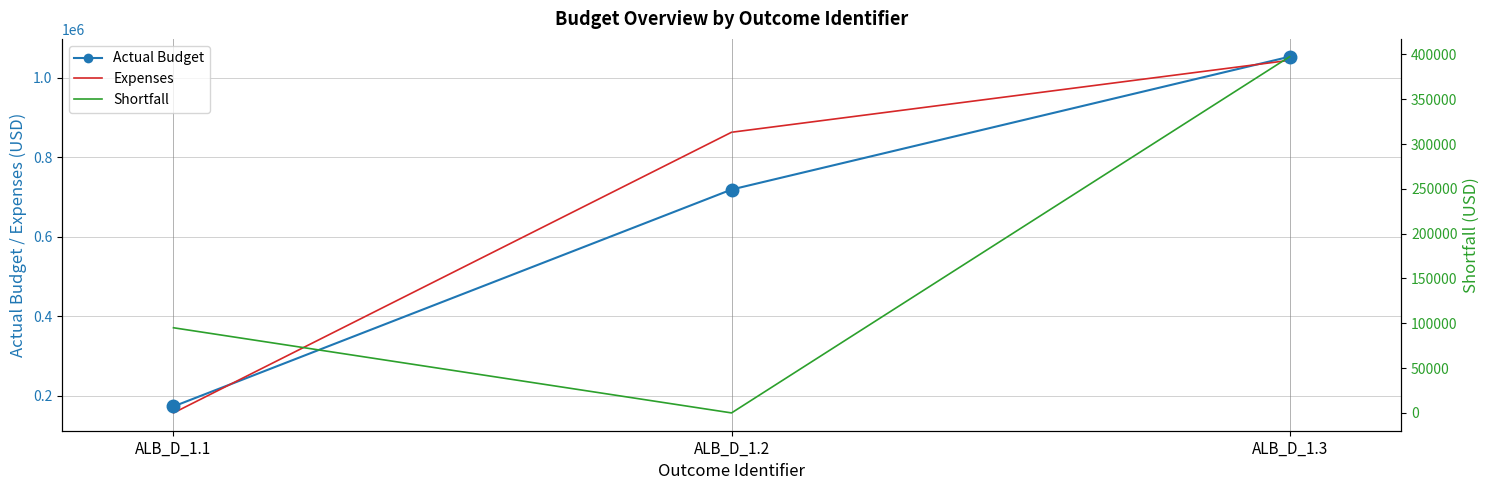

At which label does Expenses reach its minimum?

ALB_D_1.1